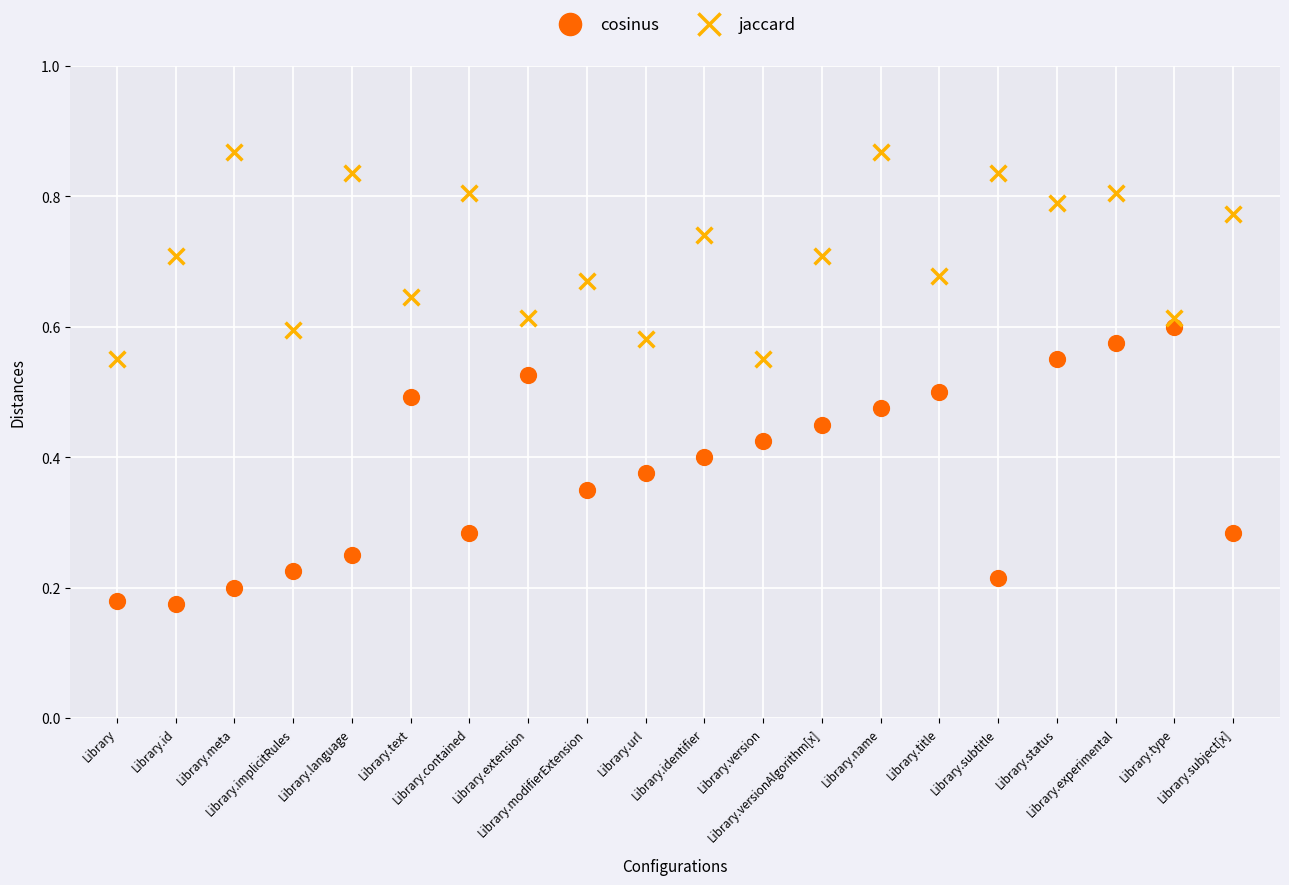

Which series reaches the maximum Y coordinate?

jaccard